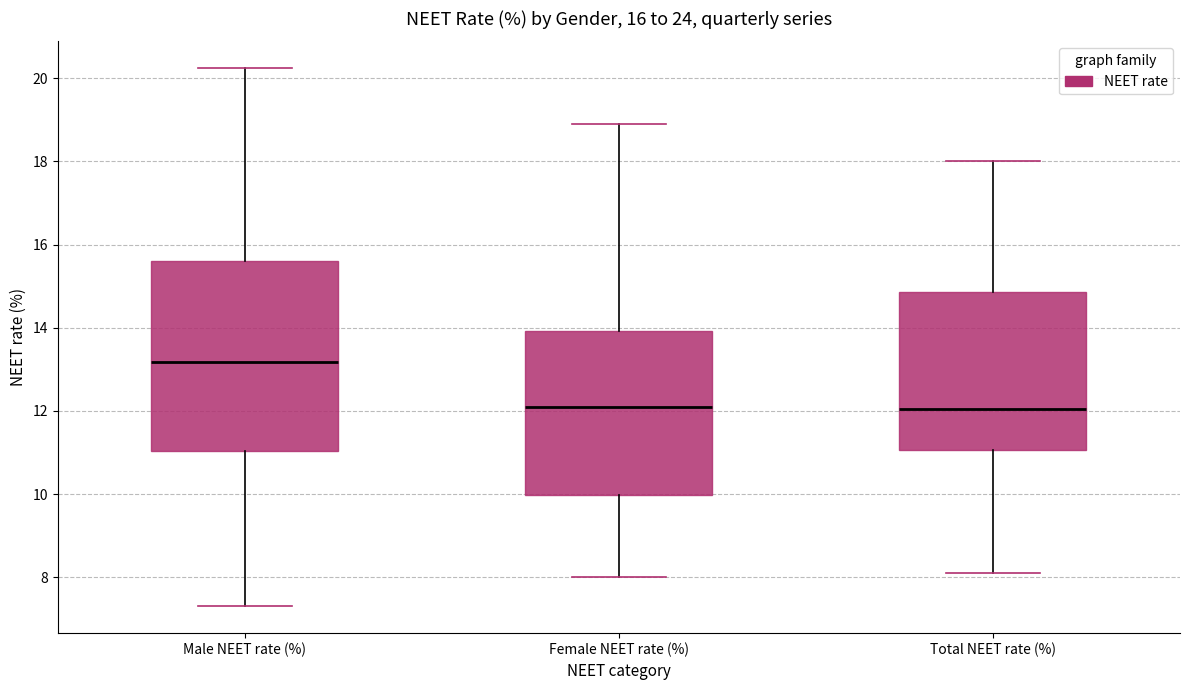

Which box is the tallest, from its lower edge to its upper edge?

Male NEET rate (%)